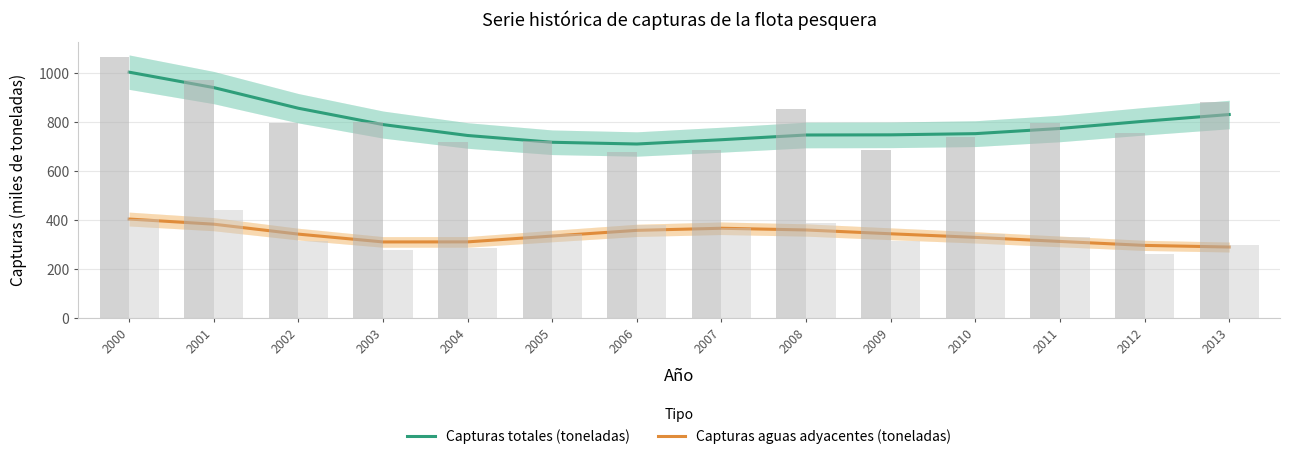

How many values in the Capturas aguas adyacentes (toneladas) series are below 342?

7